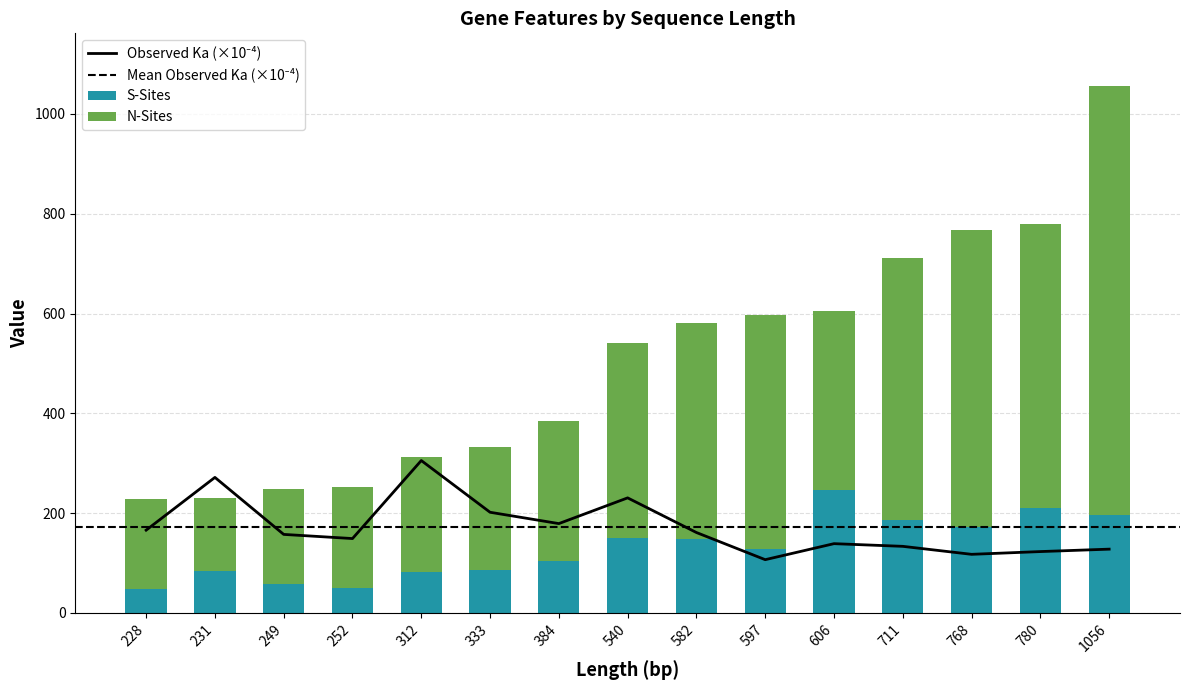

Read the Observed Ka value at 711.

133.5